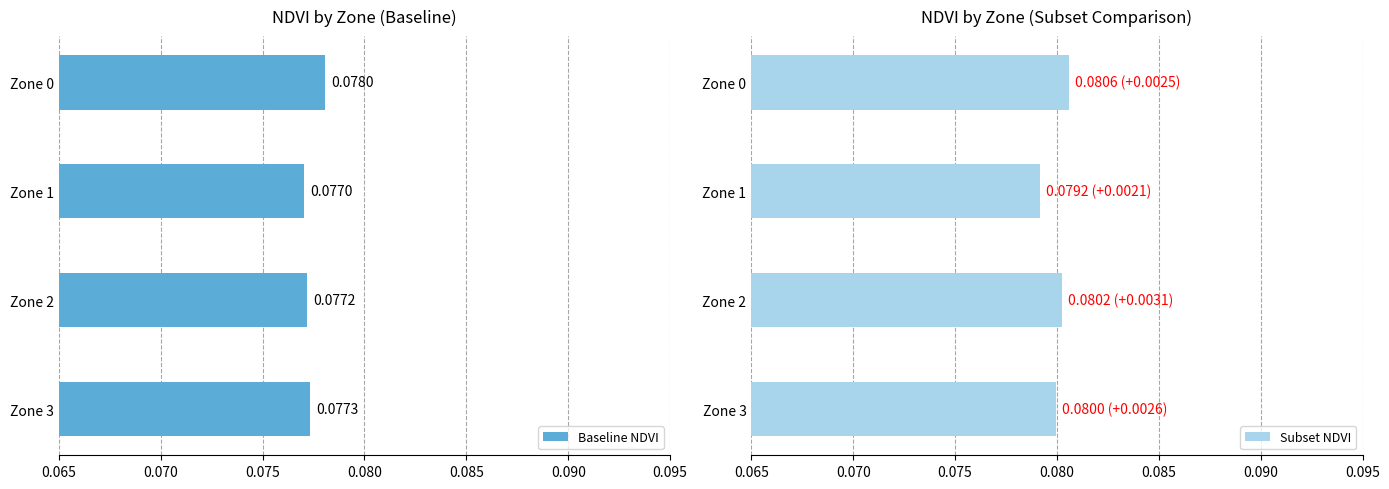

What is the smallest value displayed?

0.1